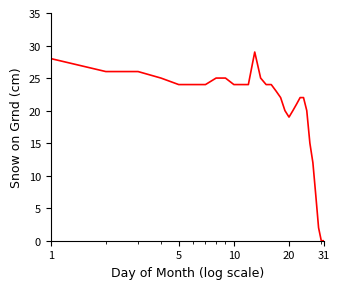

How many values are below 24?

15